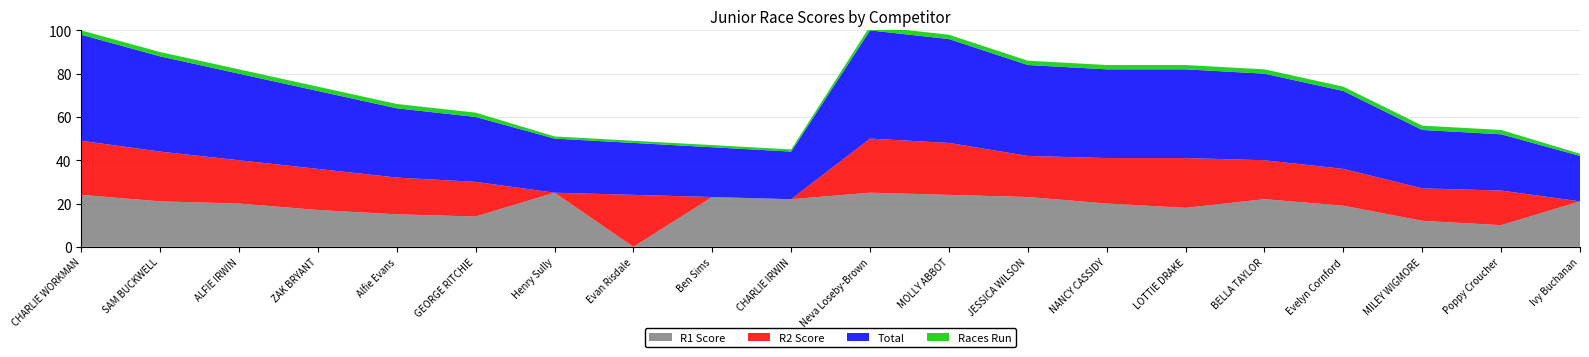

Reading left to right, extract all data points from this chart.

R1 Score: CHARLIE WORKMAN=24	SAM BUCKWELL=21	ALFIE IRWIN=20	ZAK BRYANT=17	Alfie Evans=15	GEORGE RITCHIE=14	Henry Sully=25	Evan Risdale=0	Ben Sims=23	CHARLIE IRWIN=22	Neva Loseby-Brown=25	MOLLY ABBOT=24	JESSICA WILSON=23	NANCY CASSIDY=20	LOTTIE DRAKE=18	BELLA TAYLOR=22	Evelyn Cornford=19	MILEY WIGMORE=12	Poppy Croucher=10	Ivy Buchanan=21
R2 Score: CHARLIE WORKMAN=25	SAM BUCKWELL=23	ALFIE IRWIN=20	ZAK BRYANT=19	Alfie Evans=17	GEORGE RITCHIE=16	Henry Sully=0	Evan Risdale=24	Ben Sims=0	CHARLIE IRWIN=0	Neva Loseby-Brown=25	MOLLY ABBOT=24	JESSICA WILSON=19	NANCY CASSIDY=21	LOTTIE DRAKE=23	BELLA TAYLOR=18	Evelyn Cornford=17	MILEY WIGMORE=15	Poppy Croucher=16	Ivy Buchanan=0
Total: CHARLIE WORKMAN=49	SAM BUCKWELL=44	ALFIE IRWIN=40	ZAK BRYANT=36	Alfie Evans=32	GEORGE RITCHIE=30	Henry Sully=25	Evan Risdale=24	Ben Sims=23	CHARLIE IRWIN=22	Neva Loseby-Brown=50	MOLLY ABBOT=48	JESSICA WILSON=42	NANCY CASSIDY=41	LOTTIE DRAKE=41	BELLA TAYLOR=40	Evelyn Cornford=36	MILEY WIGMORE=27	Poppy Croucher=26	Ivy Buchanan=21
Races Run: CHARLIE WORKMAN=2	SAM BUCKWELL=2	ALFIE IRWIN=2	ZAK BRYANT=2	Alfie Evans=2	GEORGE RITCHIE=2	Henry Sully=1	Evan Risdale=1	Ben Sims=1	CHARLIE IRWIN=1	Neva Loseby-Brown=2	MOLLY ABBOT=2	JESSICA WILSON=2	NANCY CASSIDY=2	LOTTIE DRAKE=2	BELLA TAYLOR=2	Evelyn Cornford=2	MILEY WIGMORE=2	Poppy Croucher=2	Ivy Buchanan=1